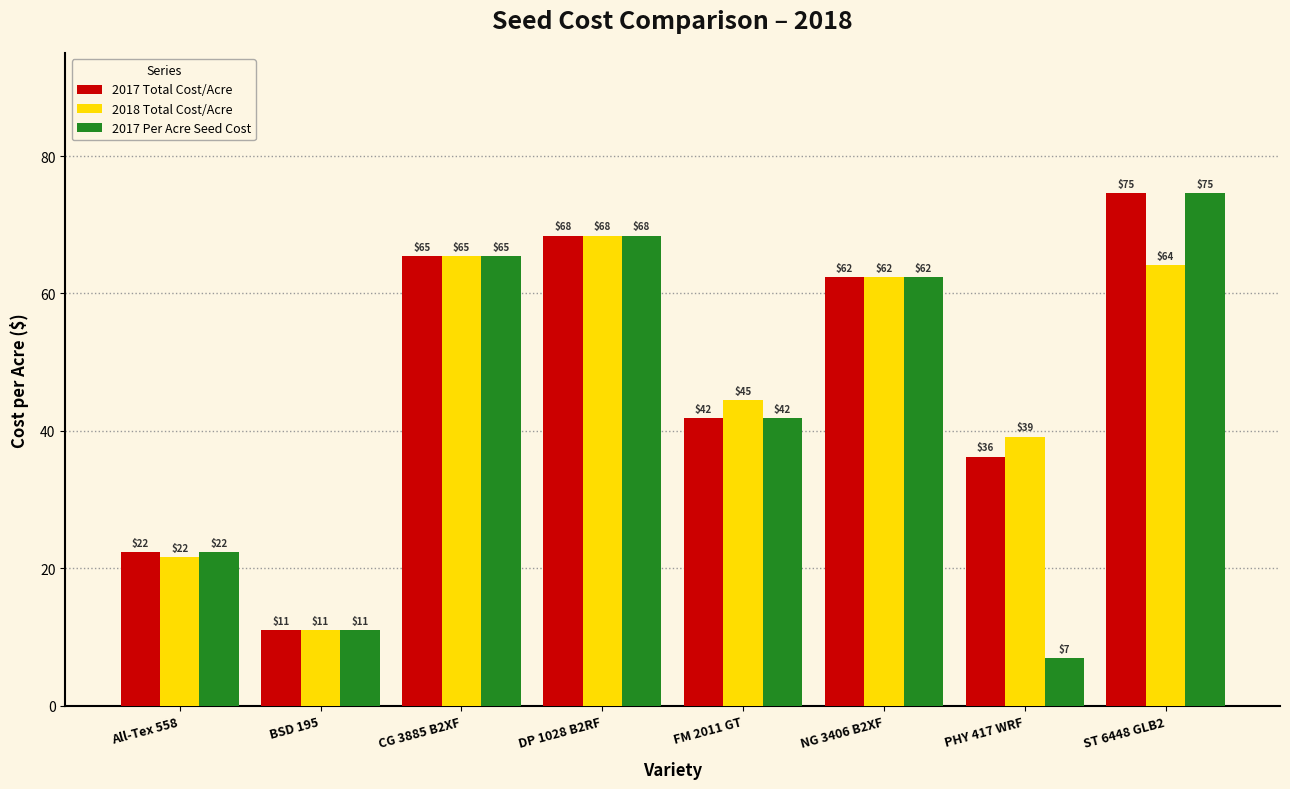

Reading left to right, transcribe all the data shown in this chart.

2017 Total Cost/Acre: 22.4	11.1	65.4	68.4	41.9	62.4	36.3	74.7
2018 Total Cost/Acre: 21.6	11.1	65.4	68.4	44.5	62.4	39.2	64.2
2017 Per Acre Seed Cost: 22.4	11.1	65.4	68.4	41.9	62.4	6.9	74.7